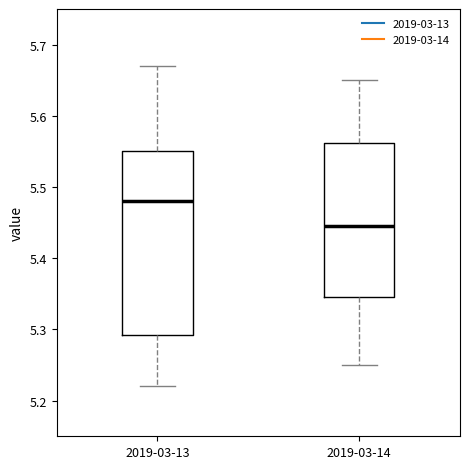

Where is the lower edge of the box for 2019-03-14 on the y-axis? The values are not printed on the chart, so give them approximately, as read against the axis.

5.35